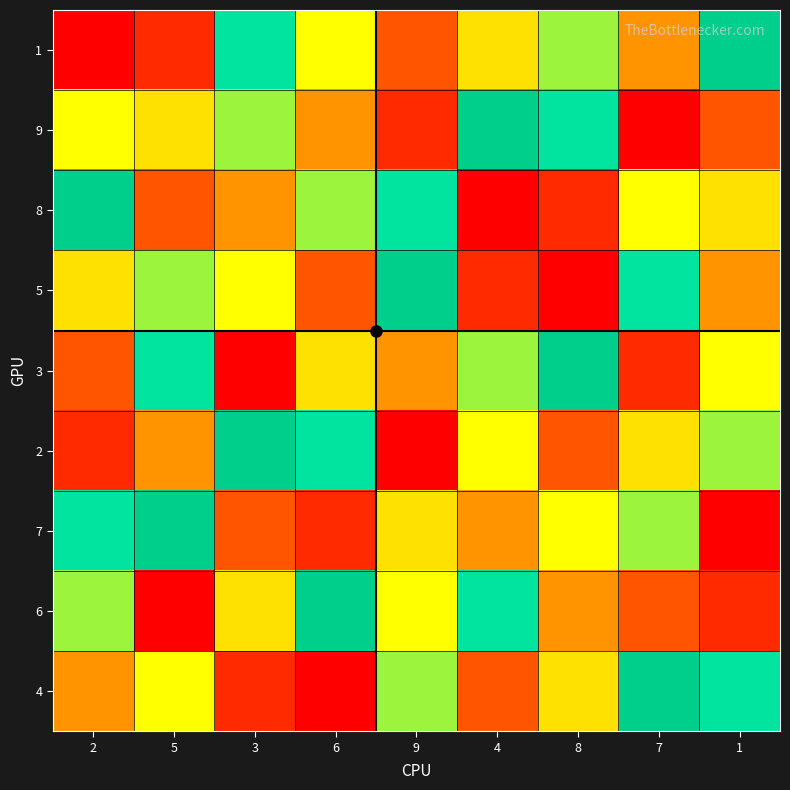

What is the maximum value shown in the chart?

9